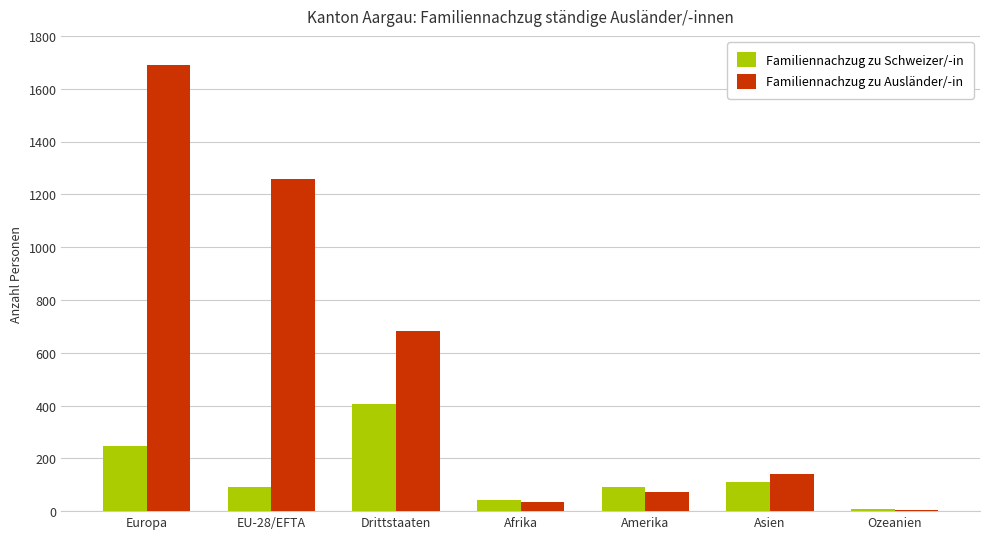

Is it true that Familiennachzug zu Ausländer/-in equals 900 at Drittstaaten?

False